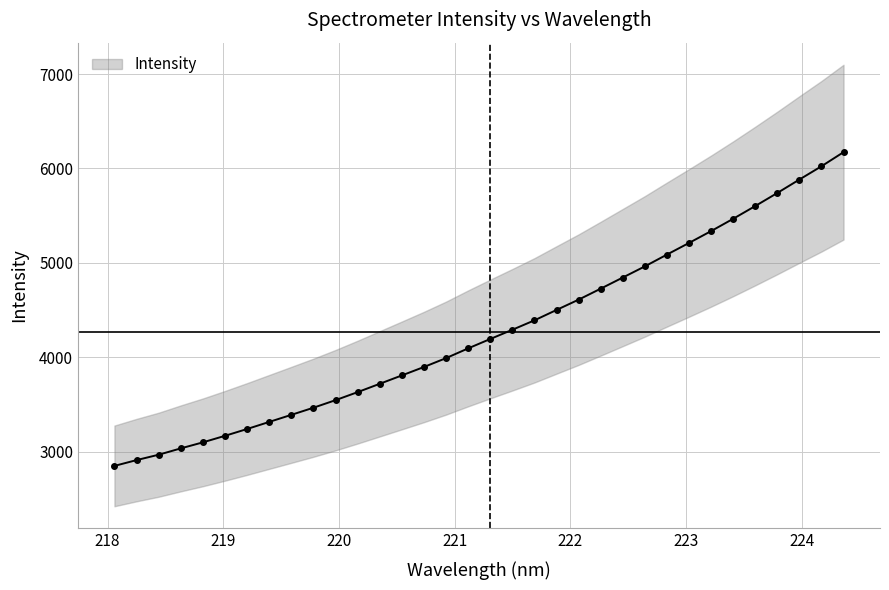

What is the difference between the maximum and minimum values?

3323.3